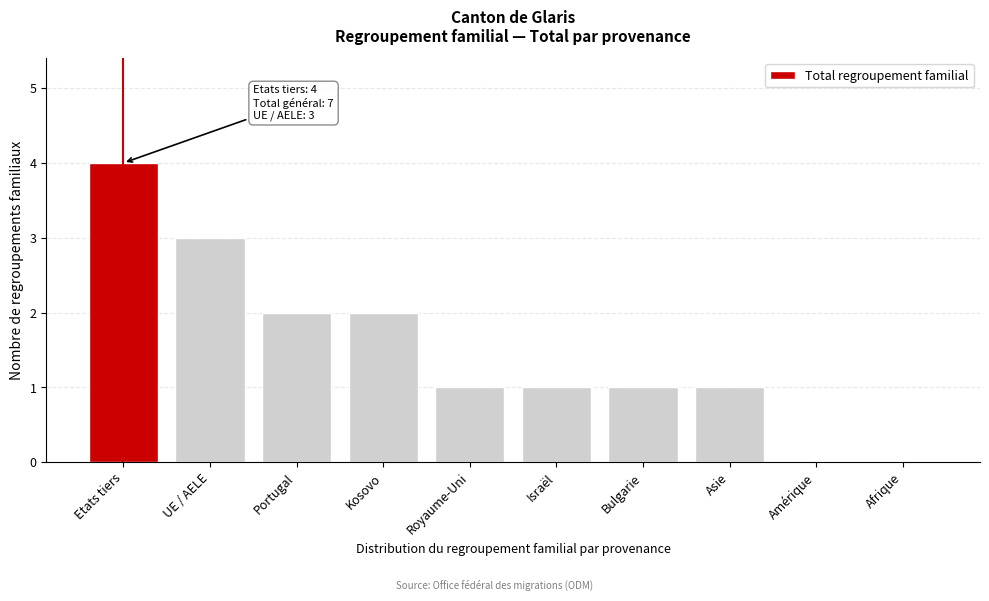

Reading left to right, transcribe all the data shown in this chart.

Etats tiers=4	UE / AELE=3	Portugal=2	Kosovo=2	Royaume-Uni=1	Israël=1	Bulgarie=1	Asie=1	Amérique=0	Afrique=0